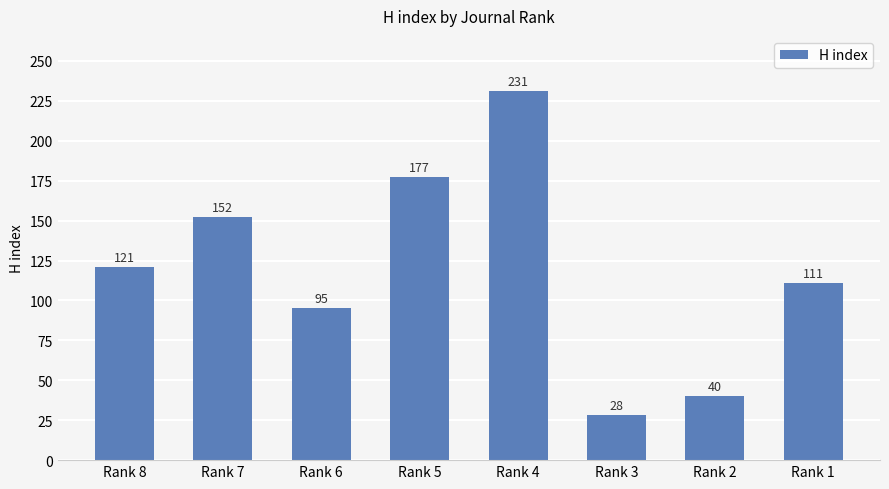

What is the smallest value displayed?

28